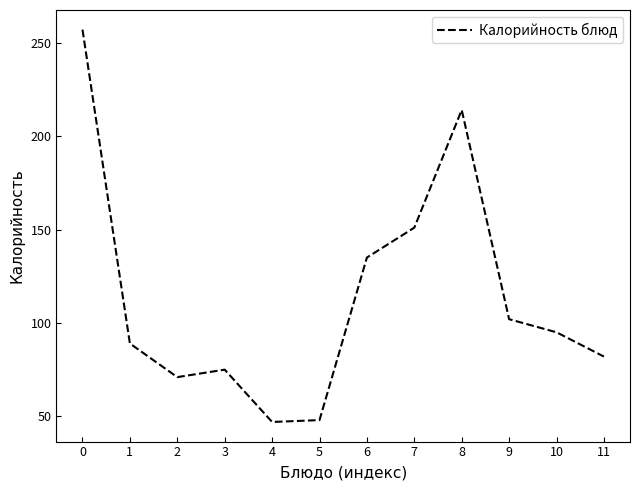

Reading right to left, list all the values displayed in this chart.

82	95	102	214	151	135	48	47	75	71	89	257